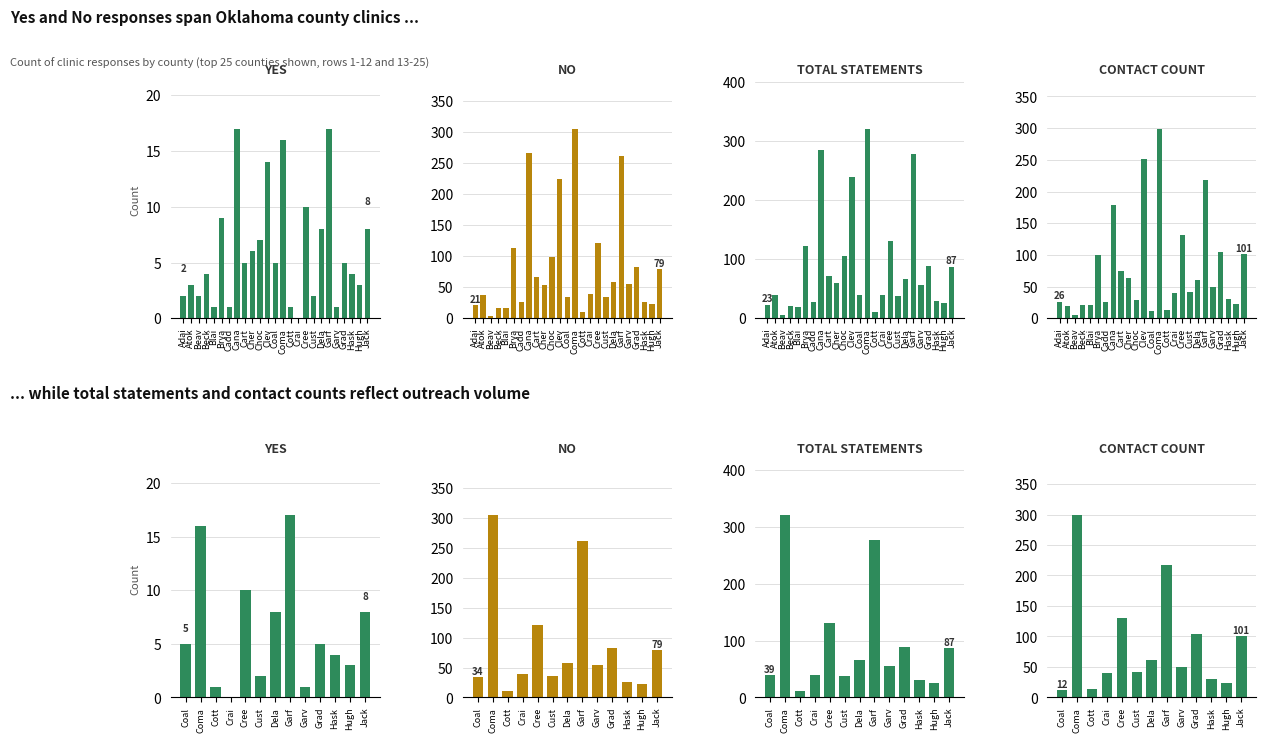

What is the difference between the second highest and second lowest values in the CONTACT COUNT series?

205